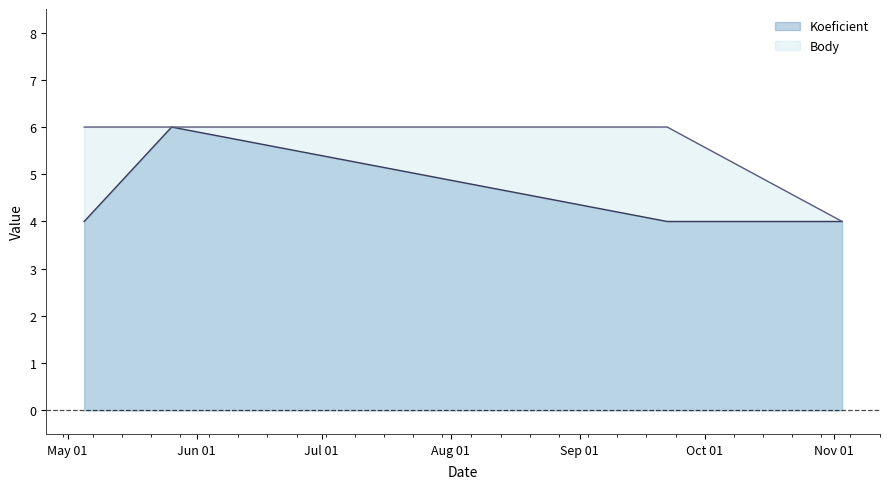

At which category does the chart reach its minimum across all series?

2007-05-05